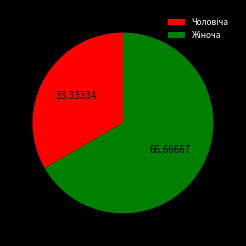

Is there a majority slice in this chart?

Yes